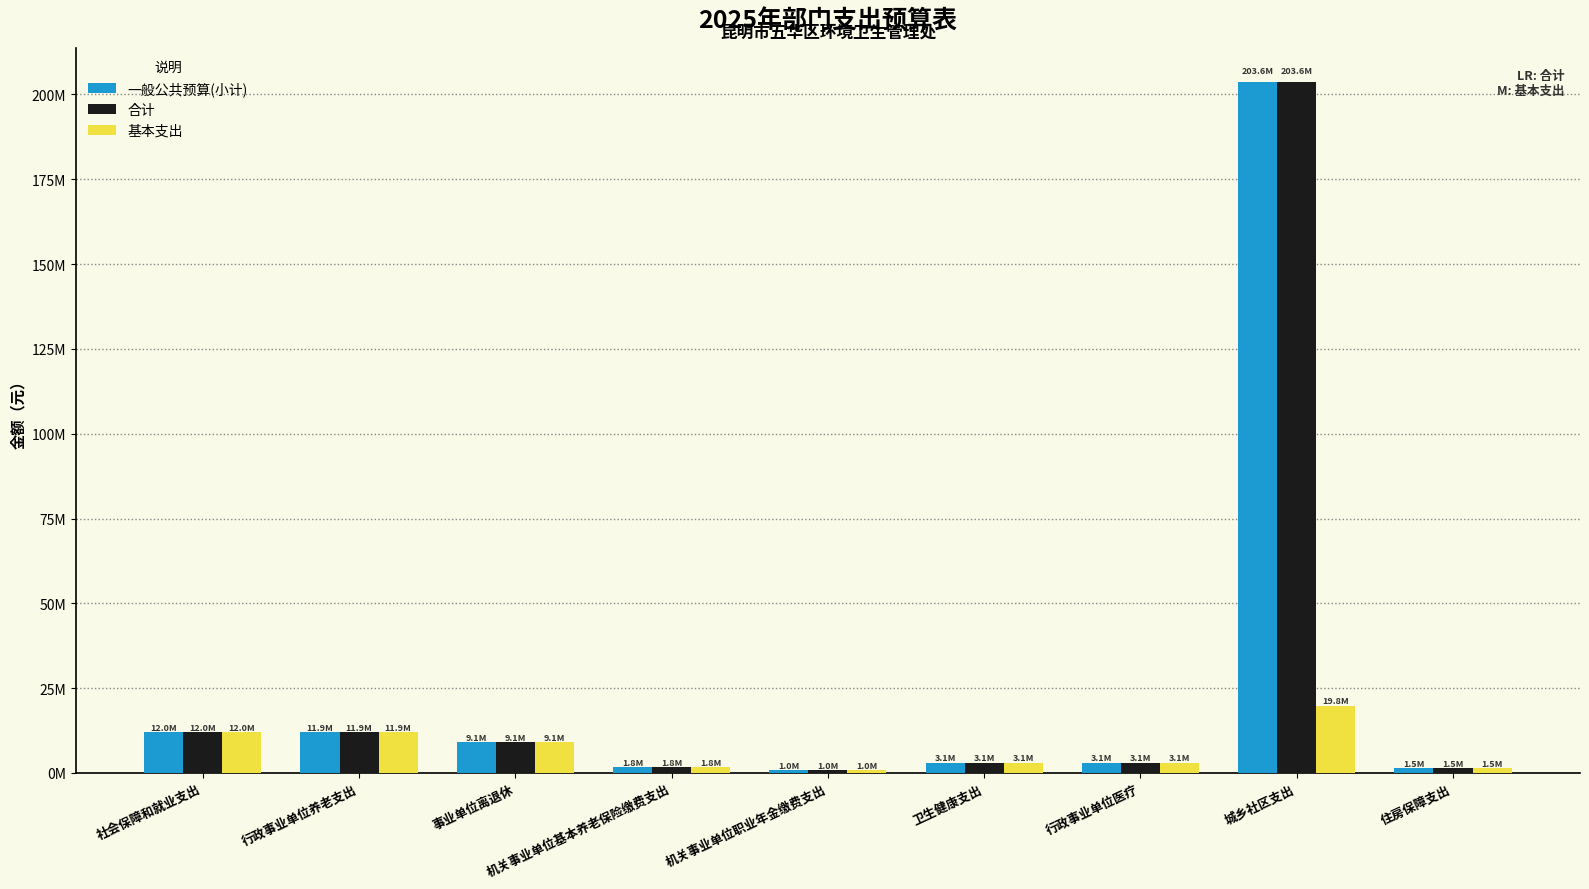

What are all the series names shown in the legend?

一般公共预算(小计), 合计, 基本支出